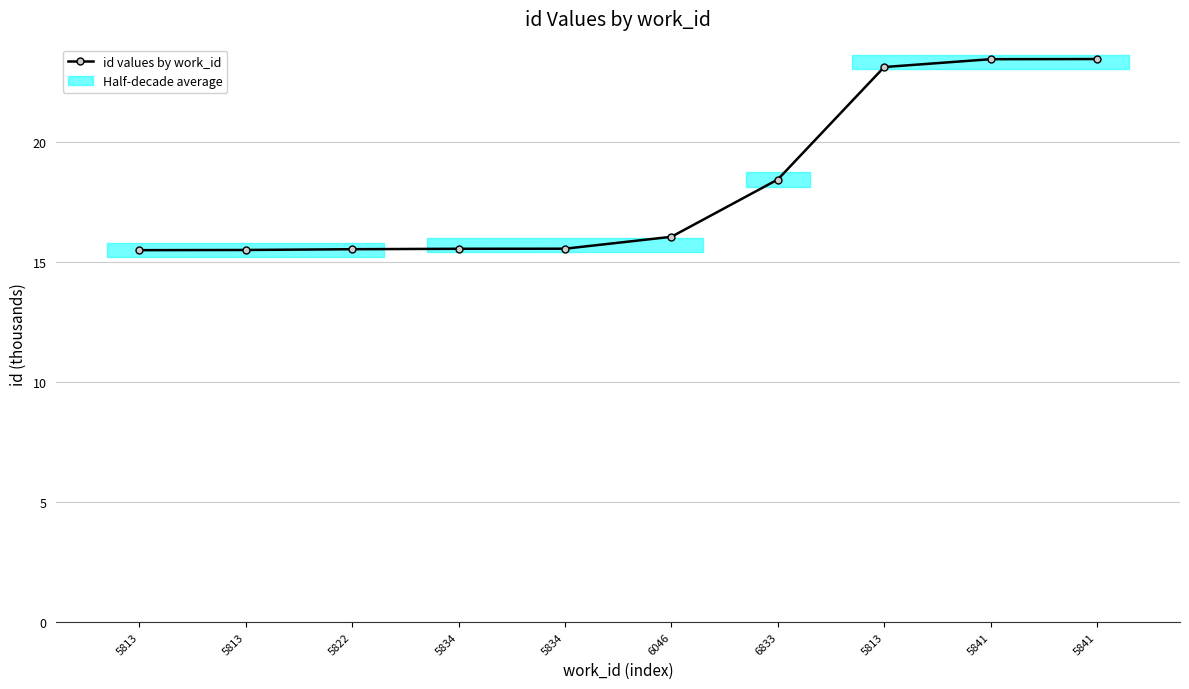

Between 5841 and 5813, which is larger?

5841